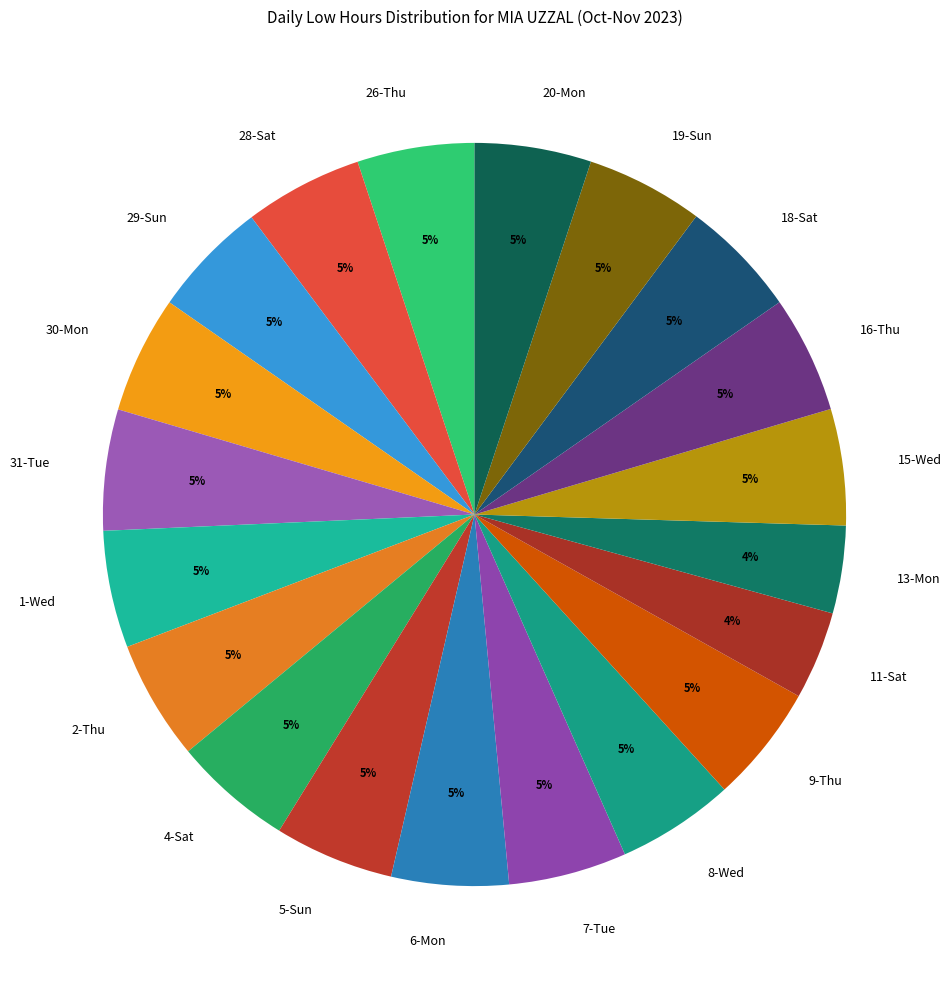

To the nearest percent, what is the difference between the 11-Sat and 5-Sun slice percentages?

1%